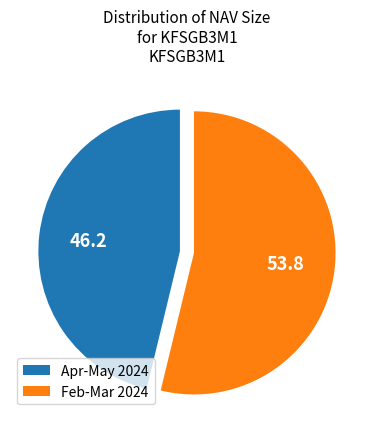

How many slices are in this pie chart?

2